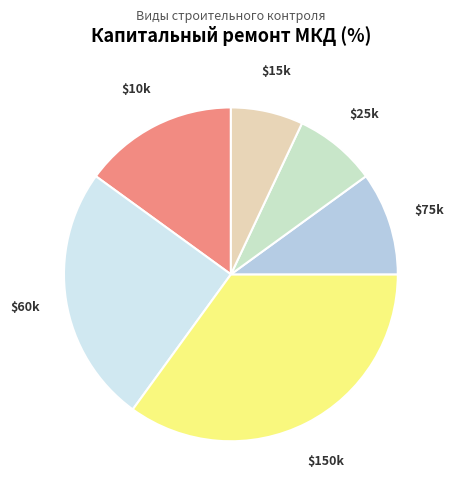

Count the number of slices in the pie.

6